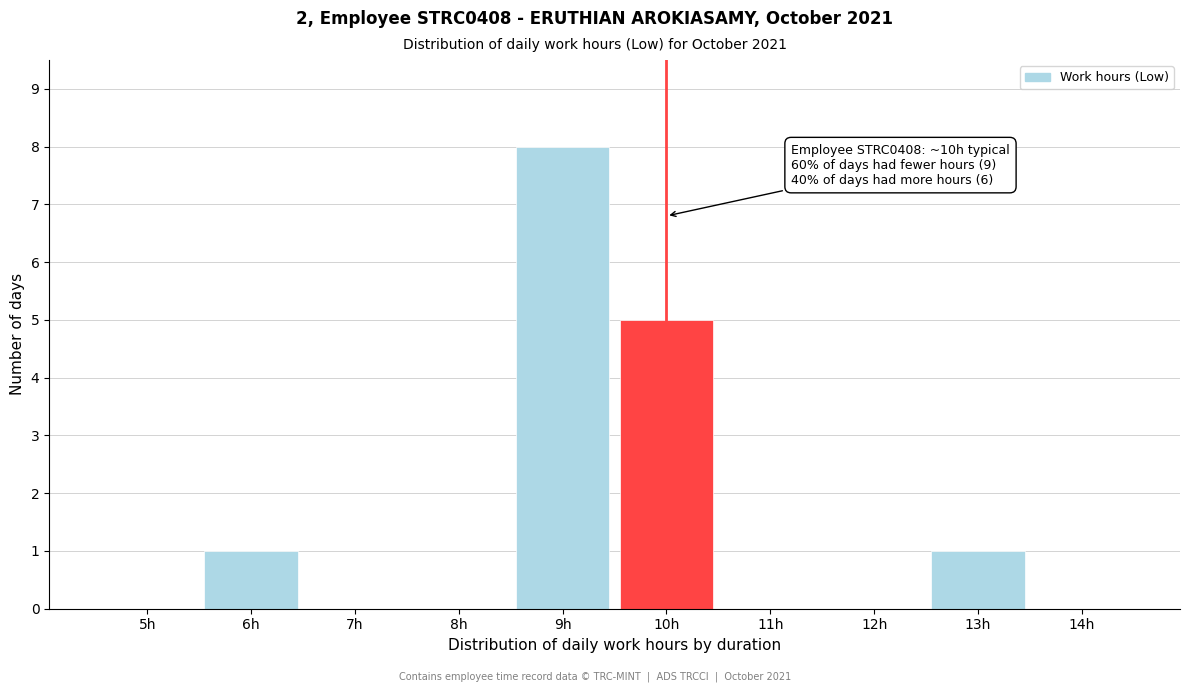

Reading right to left, list all the values displayed in this chart.

14h=0	13h=1	12h=0	11h=0	10h=5	9h=8	8h=0	7h=0	6h=1	5h=0